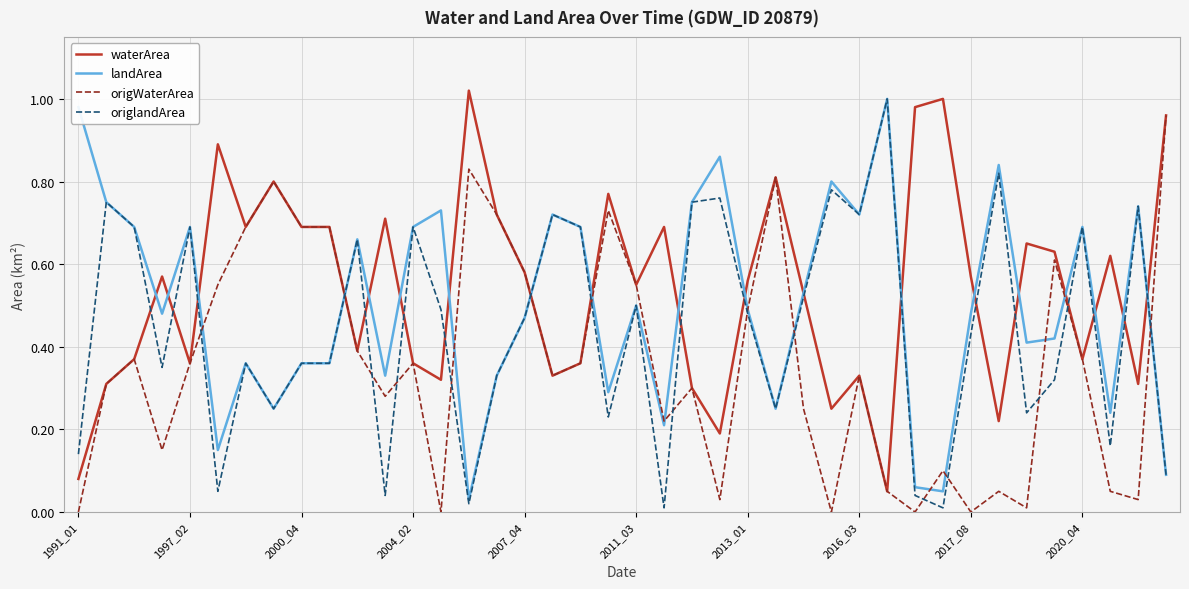

List the series in order of their overall mean, lowest first.

origWaterArea, origlandArea, landArea, waterArea